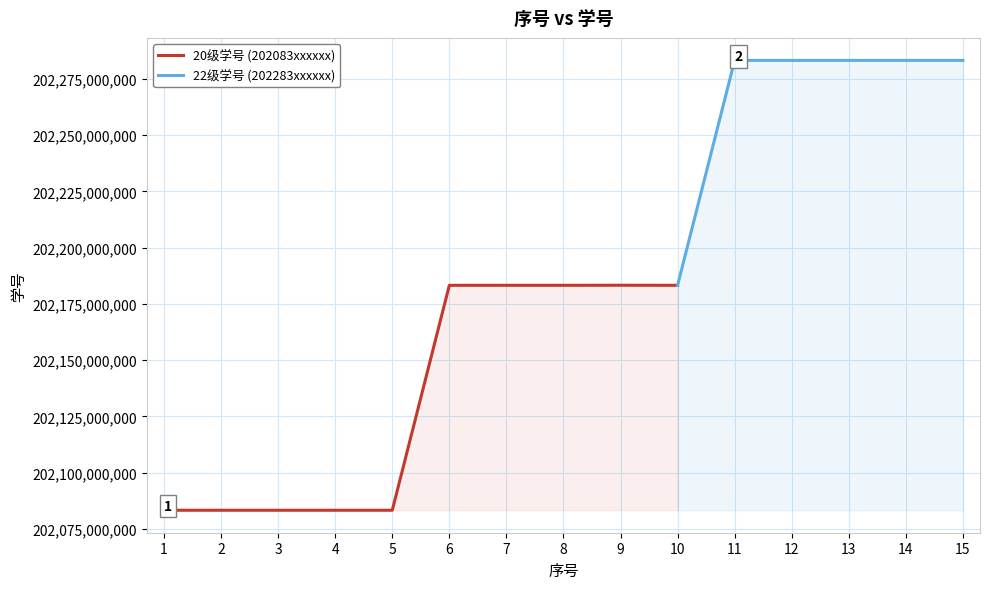

True or false: the data shows 202083290227 at 5.

True